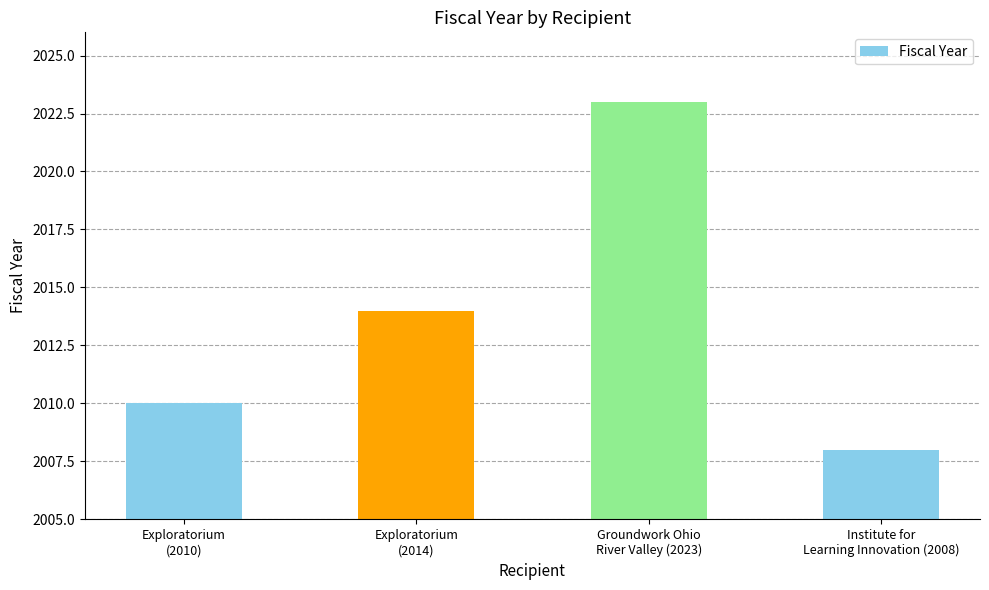

What is the difference between the maximum and minimum values?

15